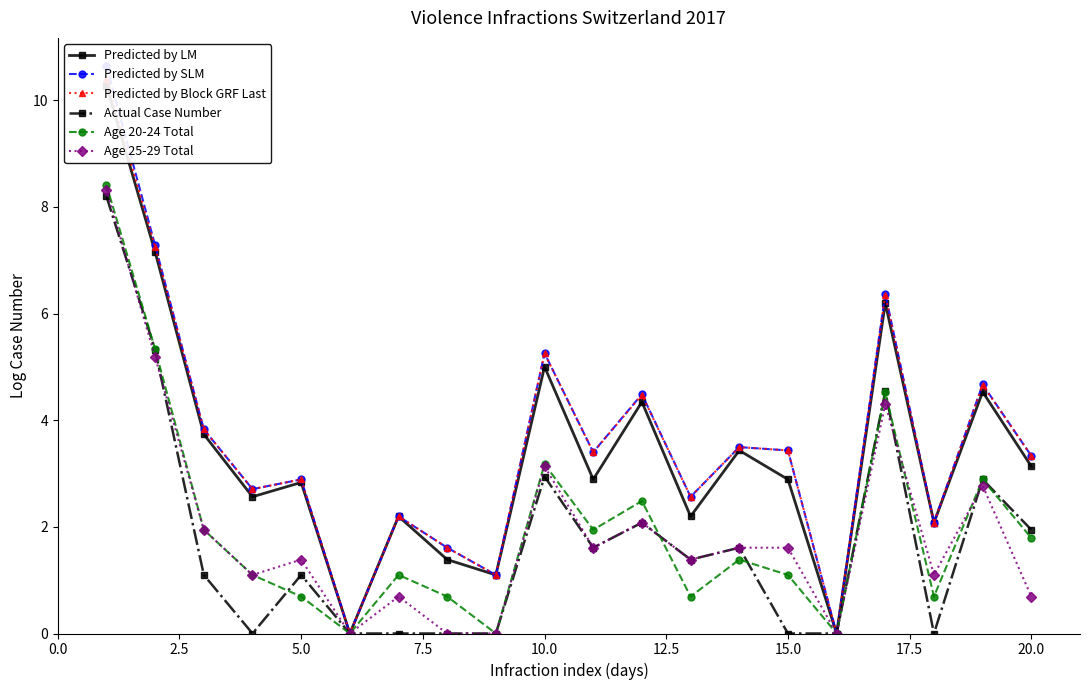

In Predicted by Block GRF Last, how many points are higher than both neighbors (excluding endpoints)?

7